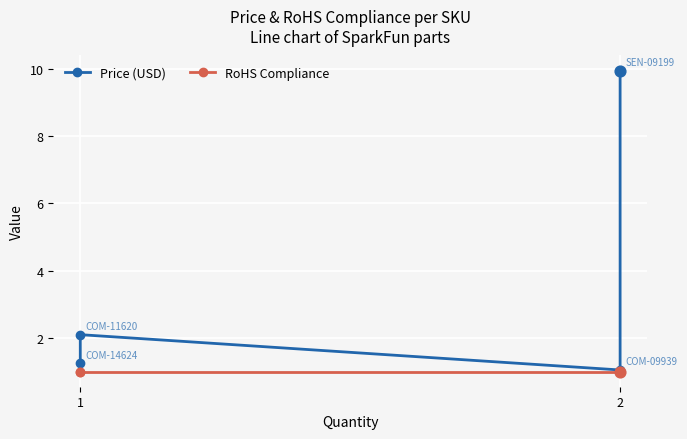

Which series has the largest total across all categories?

Price (USD)